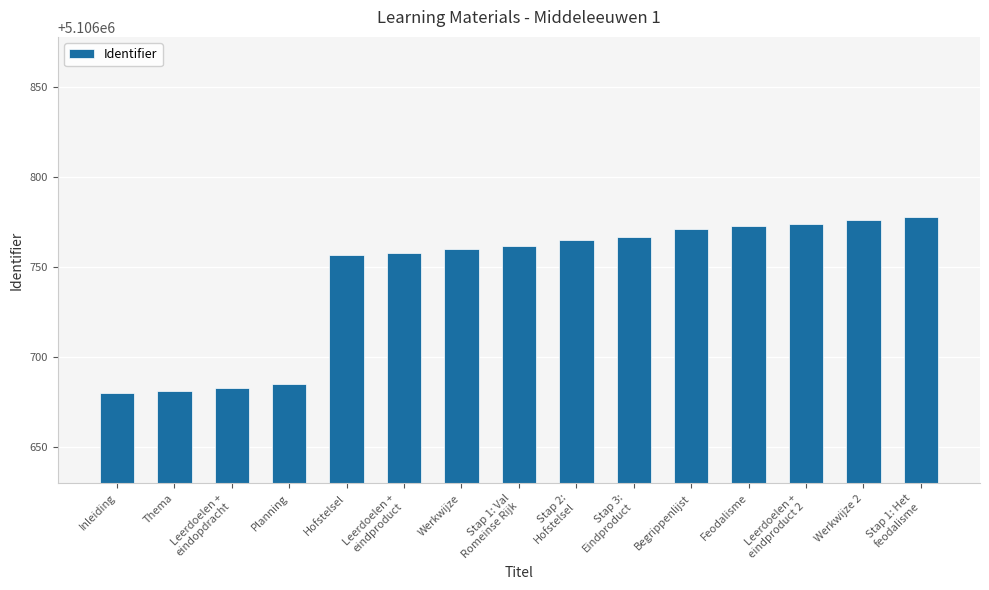

Is it true that the value at Stap 1: Val
Romeinse Rijk is 5106762?

True